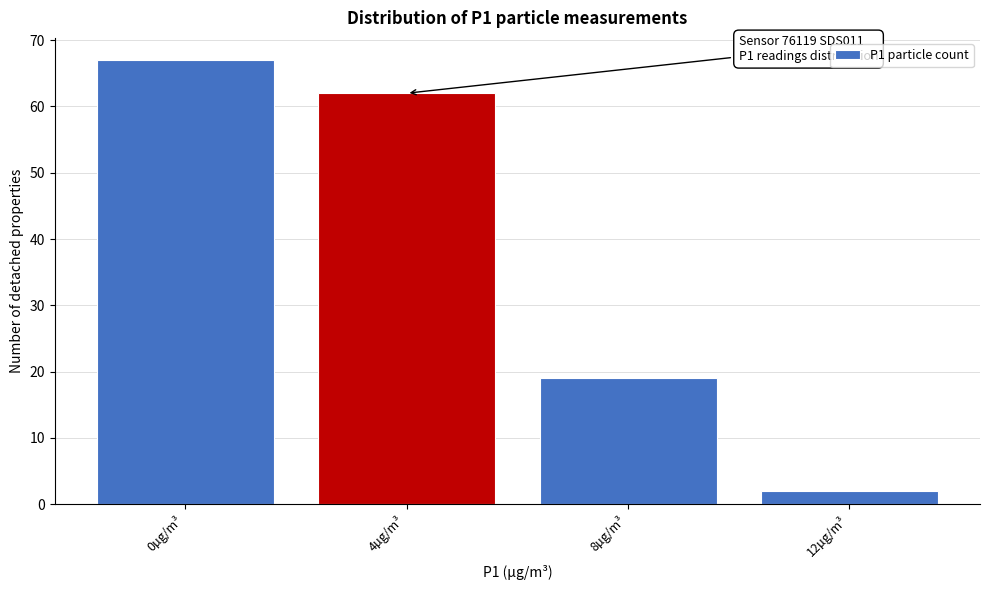

Reading left to right, transcribe all the data shown in this chart.

0µg/m³=67	4µg/m³=62	8µg/m³=19	12µg/m³=2